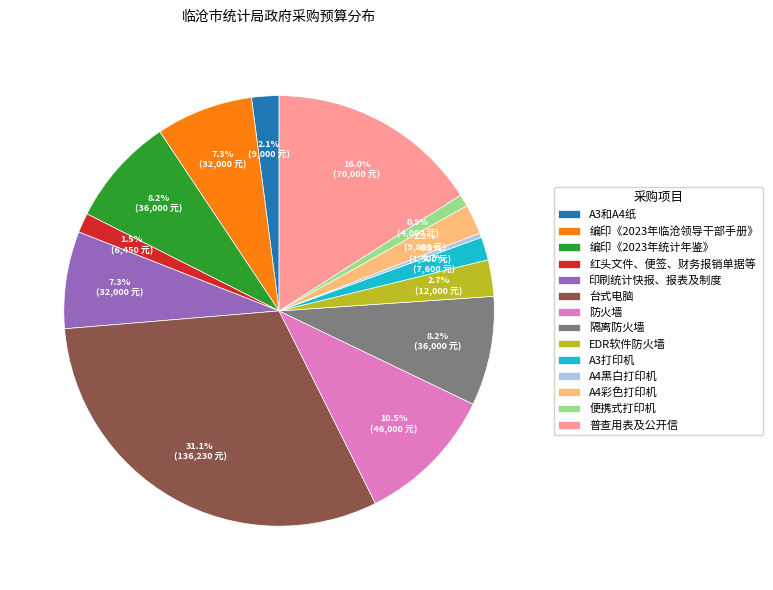

To the nearest percent, what is the average slice percentage?

7%